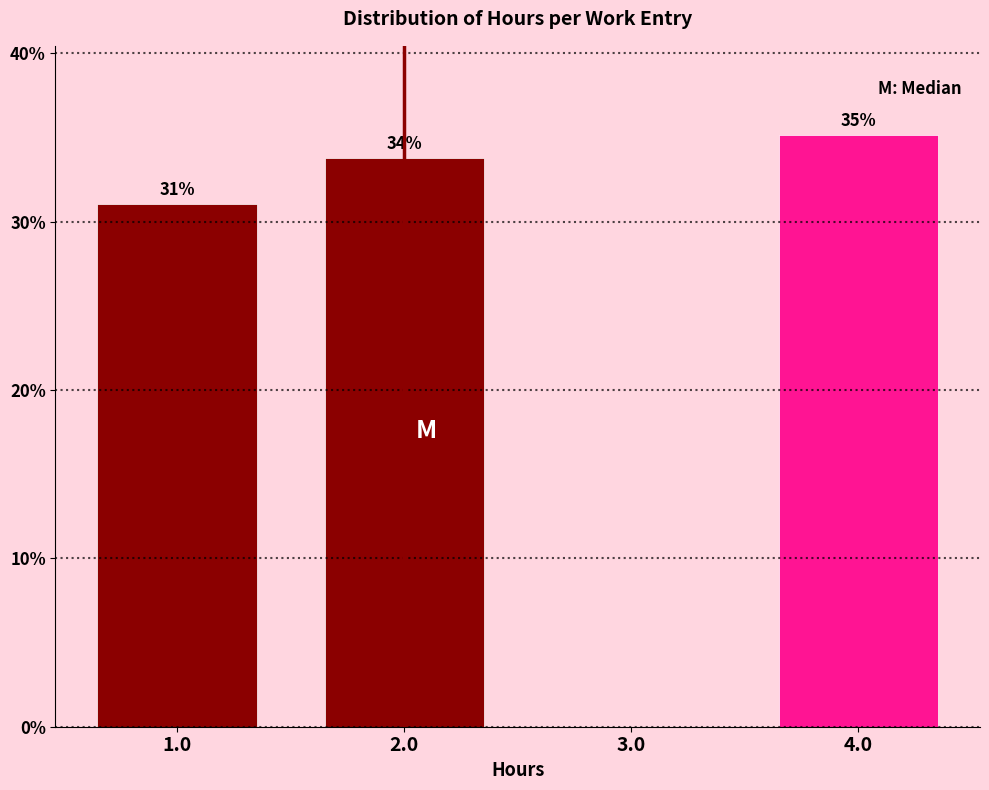

The value at 4.0 is 35.2. True or false?

True